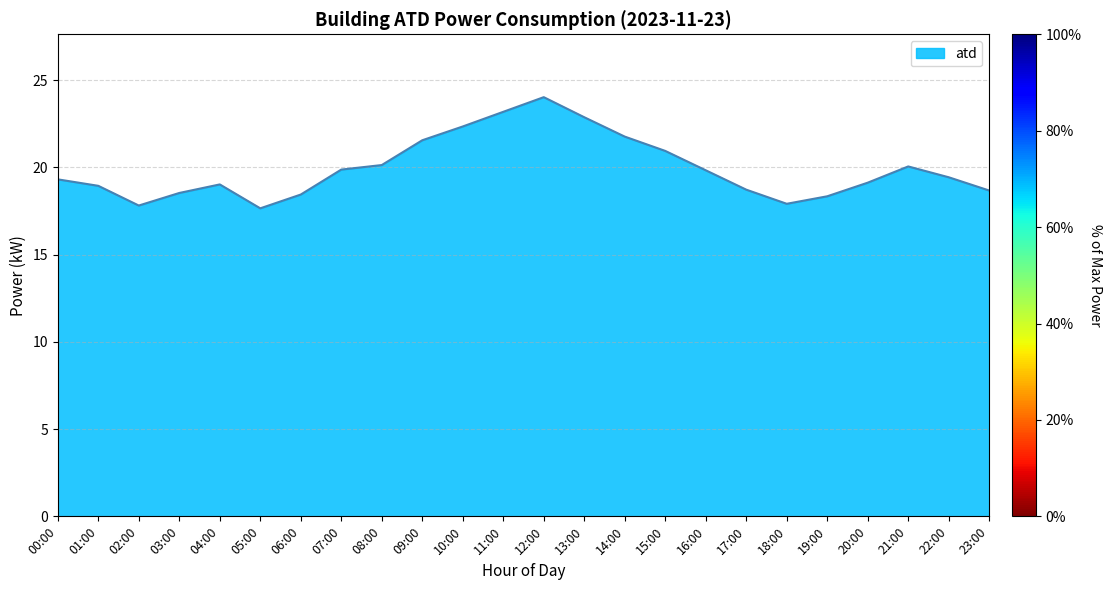

What is the change in value from 00:00 to 11:00?

+3.9